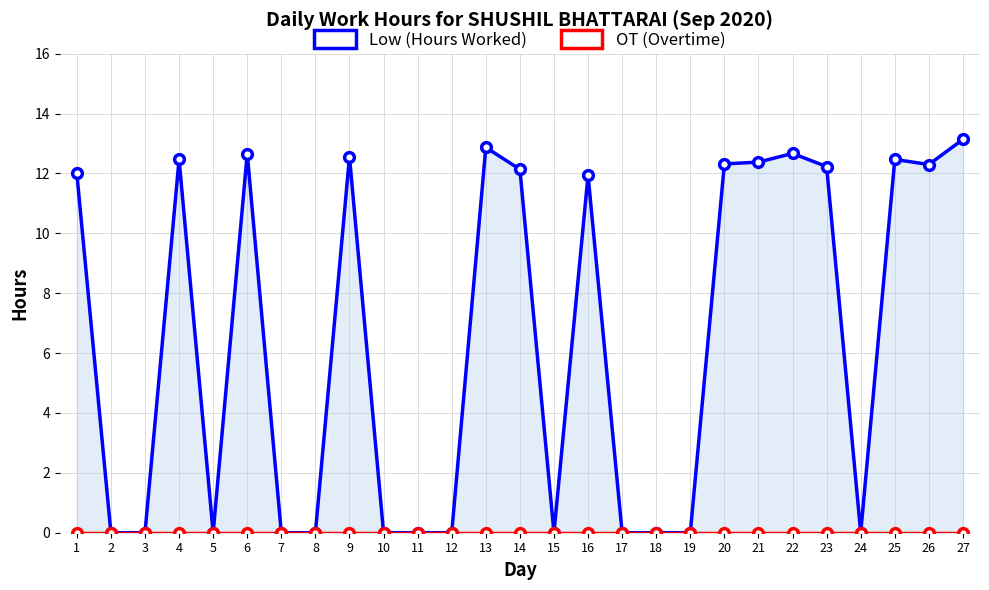

What is the difference between the maximum and minimum values in the Low (Hours Worked) series?

13.1